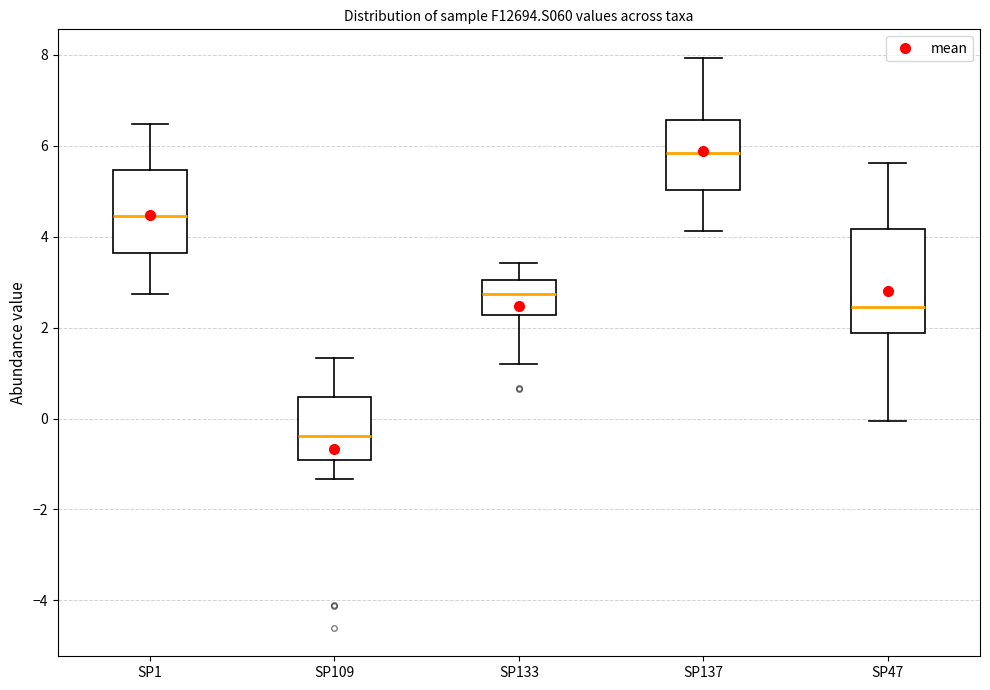

Reading left to right, transcribe this box plot: for each box, give where its median line is, the range the box spans, and where its two whiskers end, as read against the y-axis. The values are not printed on the chart, so give them approximately, as read against the axis.

SP1: median 4.4, box 3.6 to 5.4, whiskers 2.8 to 6.4
SP109: median -0.4, box -1.0 to 0.4, whiskers -1.4 to 1.4
SP133: median 2.8, box 2.2 to 3.0, whiskers 1.2 to 3.4
SP137: median 5.8, box 5.0 to 6.6, whiskers 4.2 to 8.0
SP47: median 2.4, box 1.8 to 4.2, whiskers 0.0 to 5.6